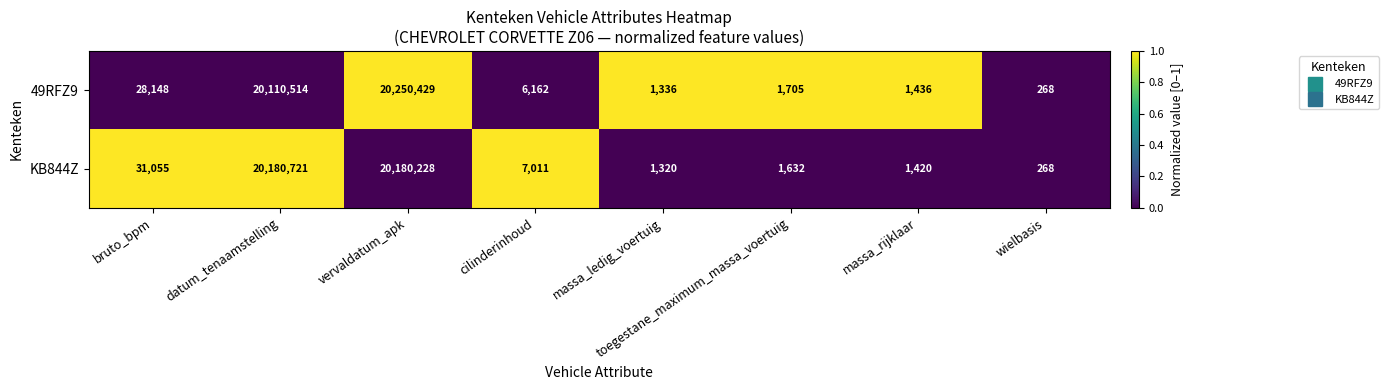

What is the difference between the maximum and minimum values in the KB844Z series?

20180453